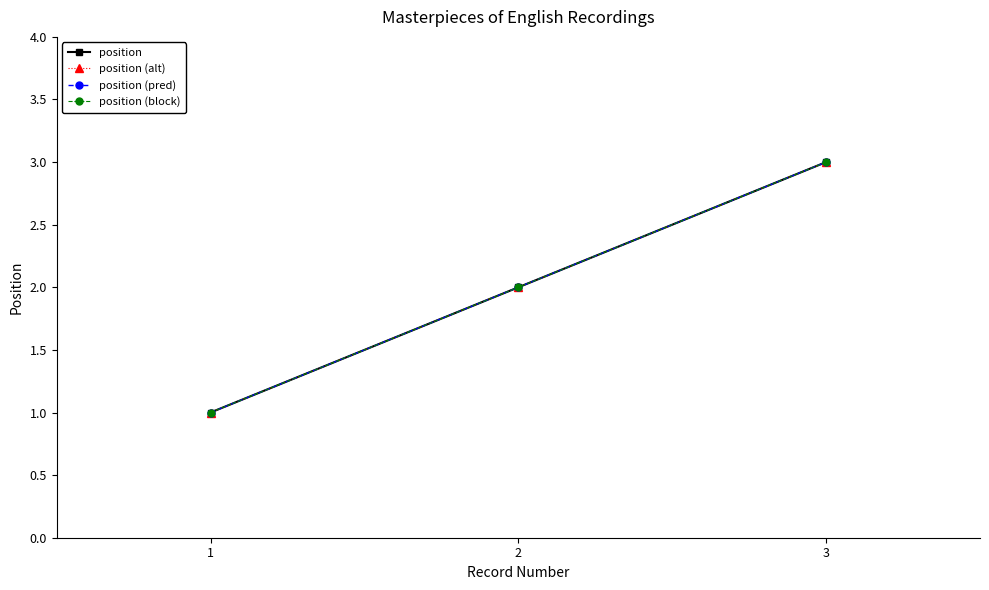

What is the average value of the position (alt) series?

2